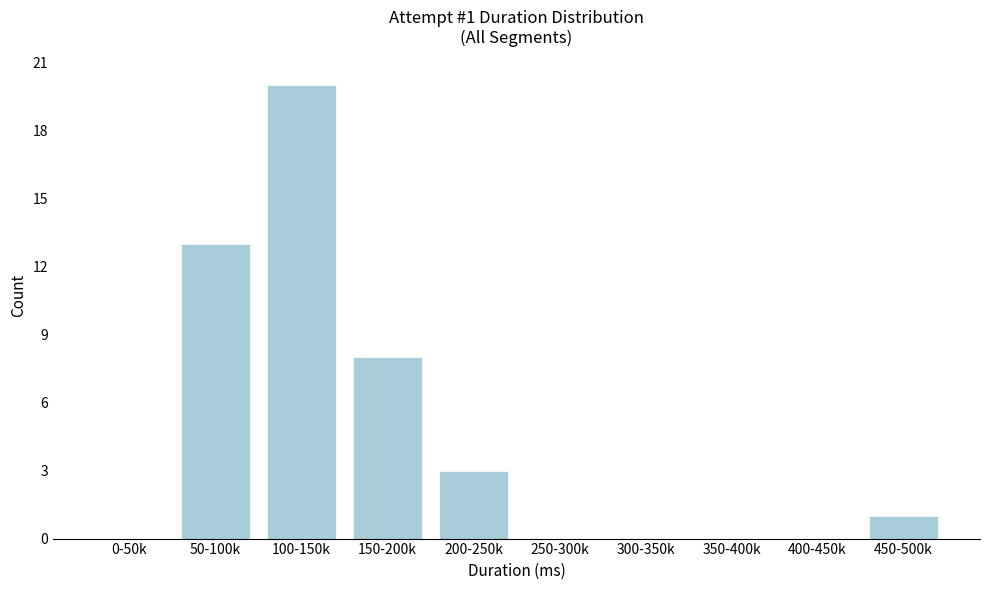

Reading left to right, extract all data points from this chart.

0-50k=0	50-100k=13	100-150k=20	150-200k=8	200-250k=3	250-300k=0	300-350k=0	350-400k=0	400-450k=0	450-500k=1